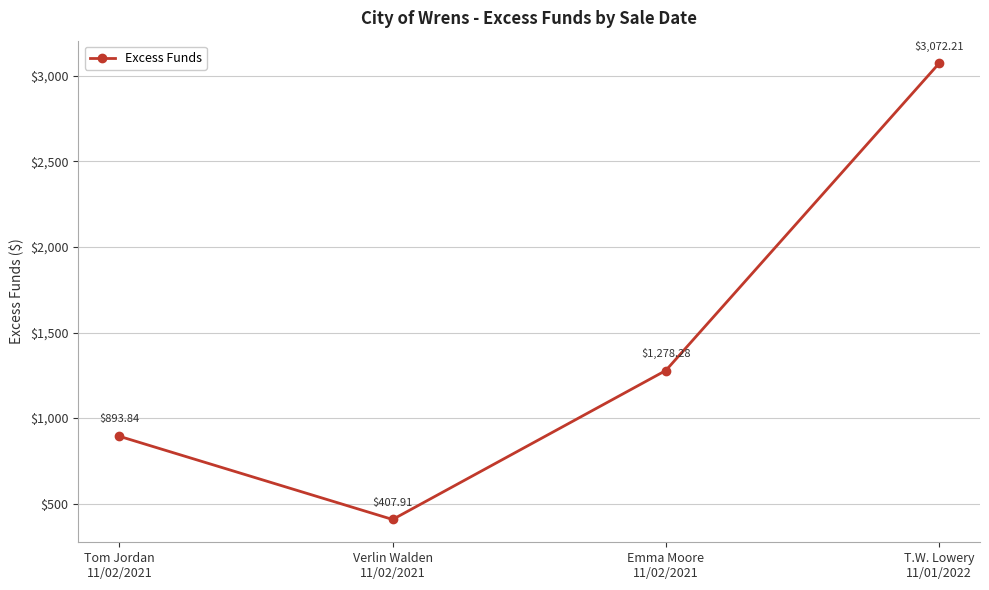

Reading right to left, what are all the values shown in this chart?

3072.2	1278.3	407.9	893.8